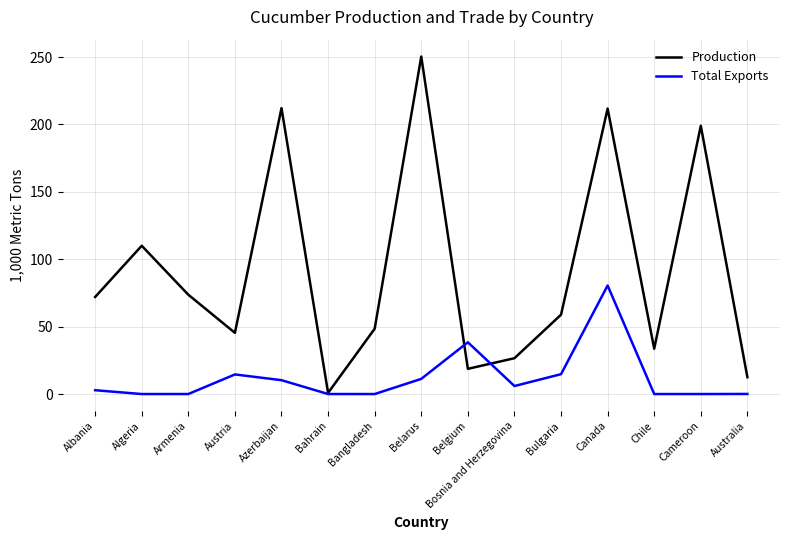

True or false: Total Exports has more than 1 interior local peaks.

True